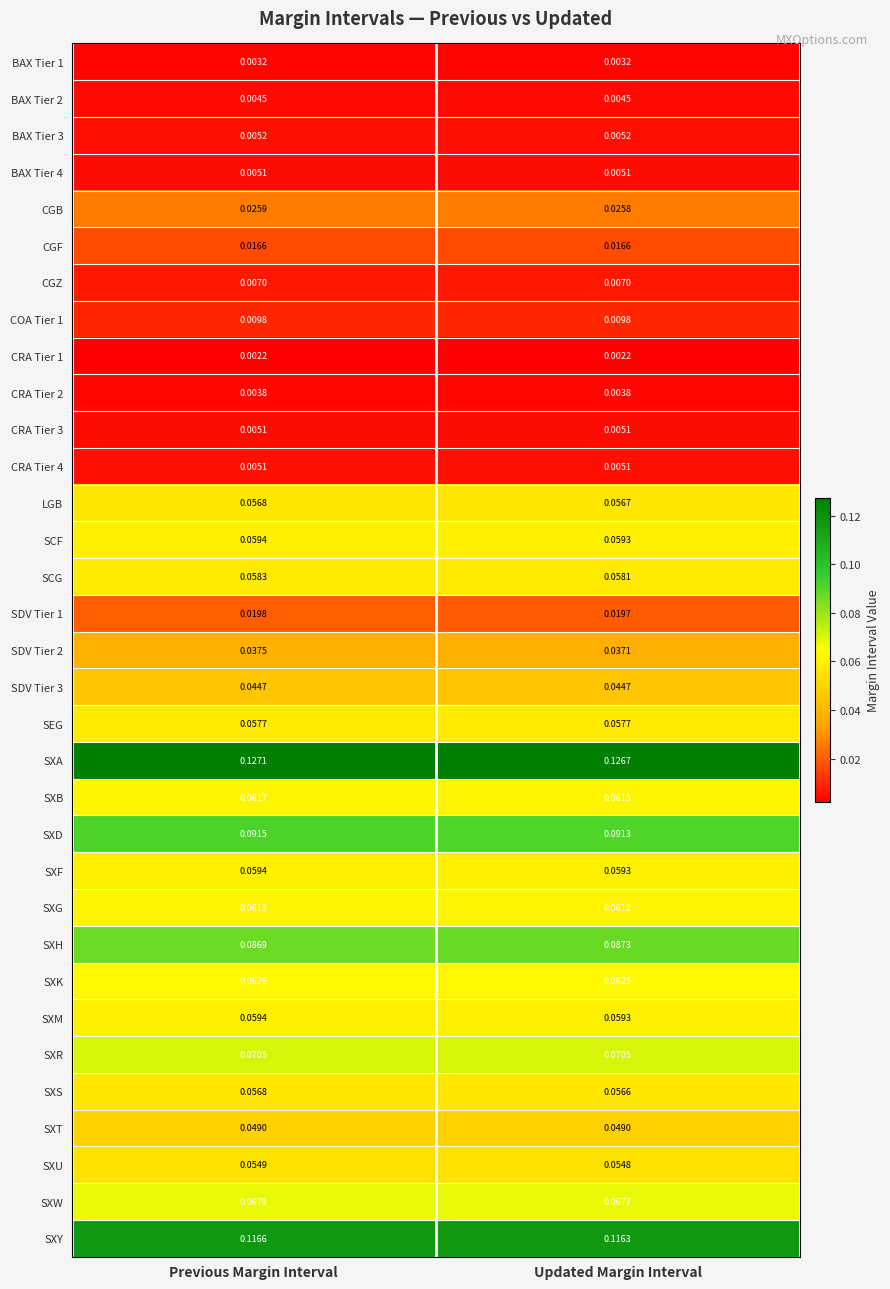

Which category has the highest value in the SXH series?

Updated Margin Interval